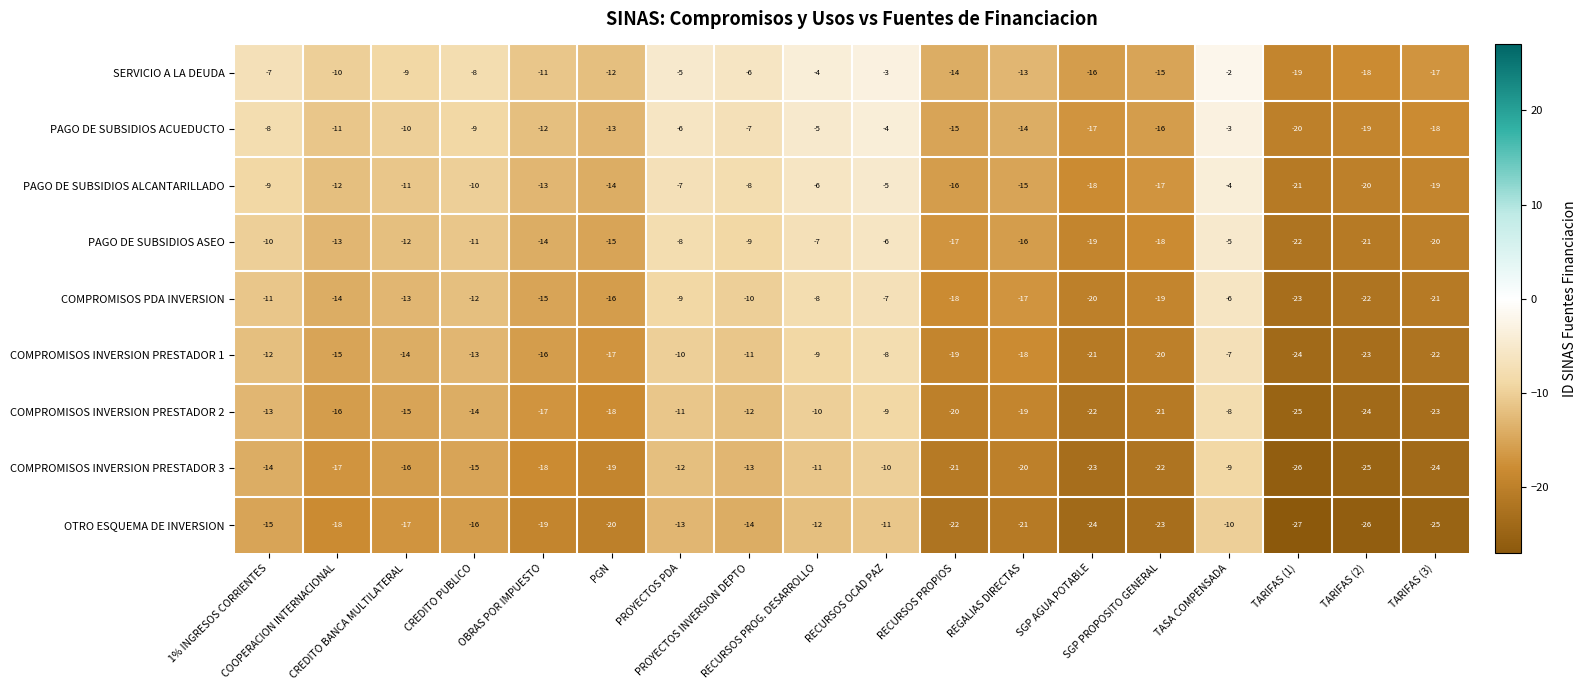

Which series has the largest total across all categories?

SERVICIO A LA DEUDA